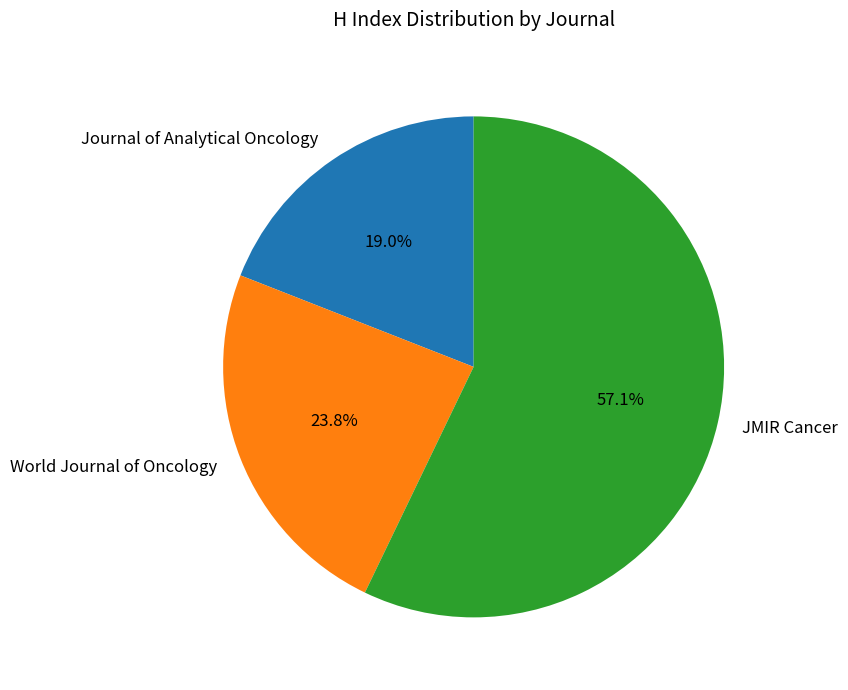

How many slices are in this pie chart?

3